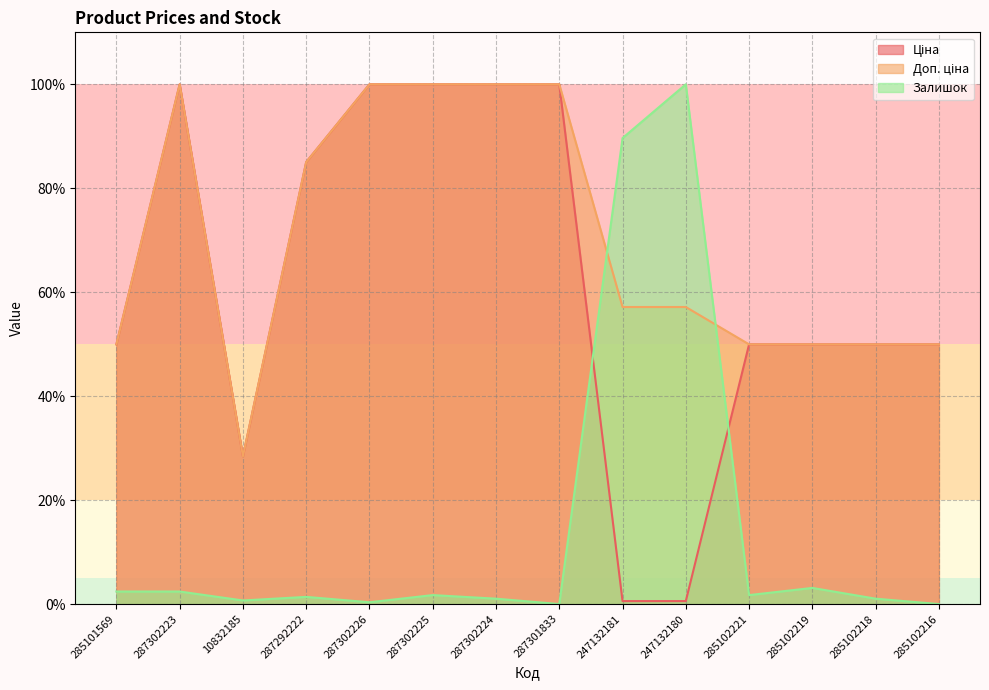

What is the approximate value of Залишок at 287302225?

1.7